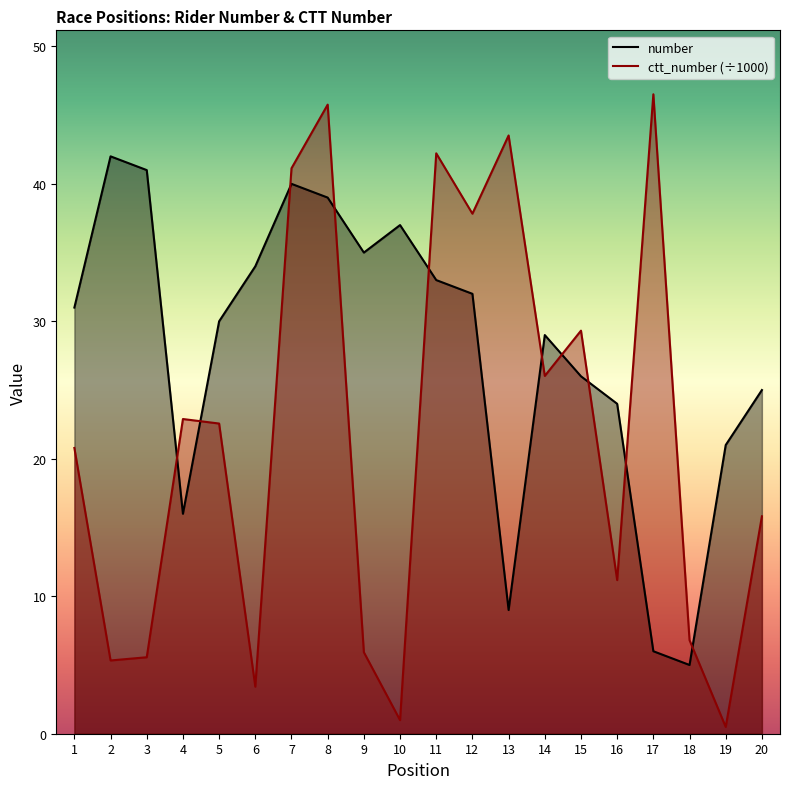

What is the greatest value displayed?

46.5